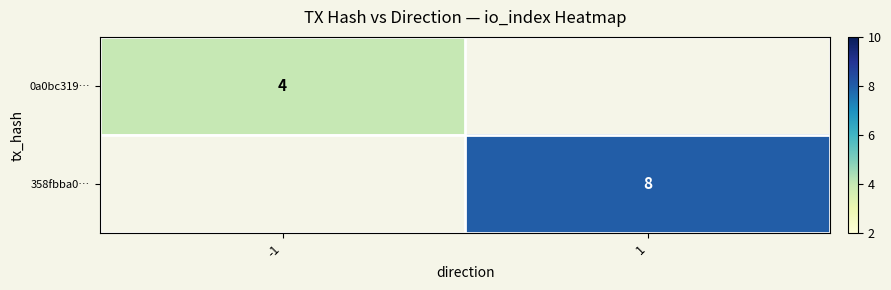

True or false: 358fbba0… has a value of 8 at 1.

True